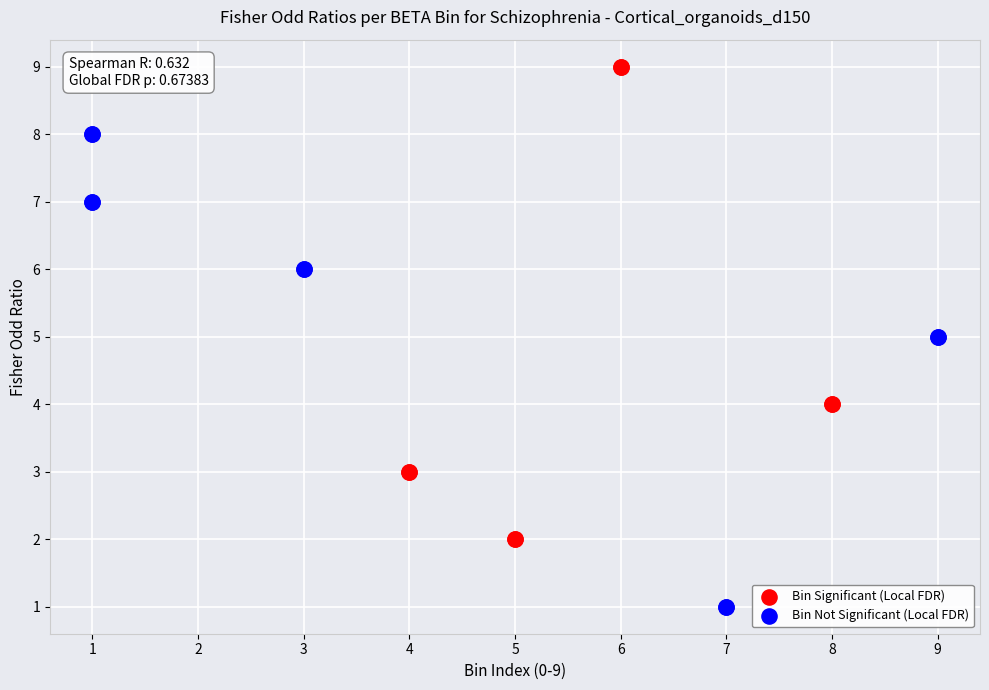

Which series reaches the maximum Y coordinate?

Bin Significant (Local FDR)